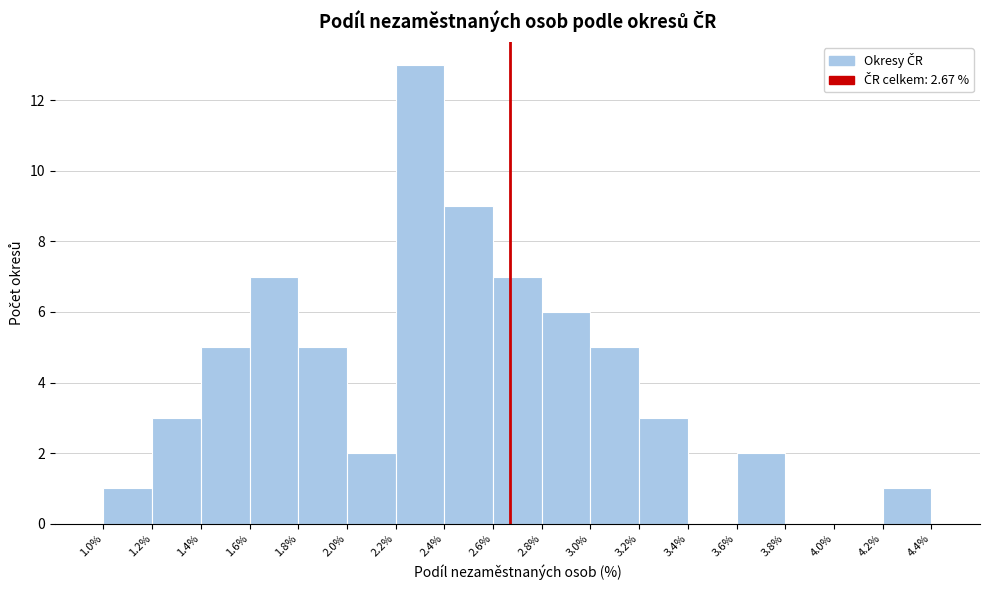

Reading left to right, transcribe this chart: for each bar, give the range it covers on the x-axis and its height. The values are not printed on the chart, so give them approximately, as read against the axis.

1.0% to 1.2%: 1
1.2% to 1.4%: 3
1.4% to 1.6%: 5
1.6% to 1.8%: 7
1.8% to 2.0%: 5
2.0% to 2.2%: 2
2.2% to 2.4%: 13
2.4% to 2.6%: 9
2.6% to 2.8%: 7
2.8% to 3.0%: 6
3.0% to 3.2%: 5
3.2% to 3.4%: 3
3.4% to 3.6%: 0
3.6% to 3.8%: 2
3.8% to 4.0%: 0
4.0% to 4.2%: 0
4.2% to 4.4%: 1